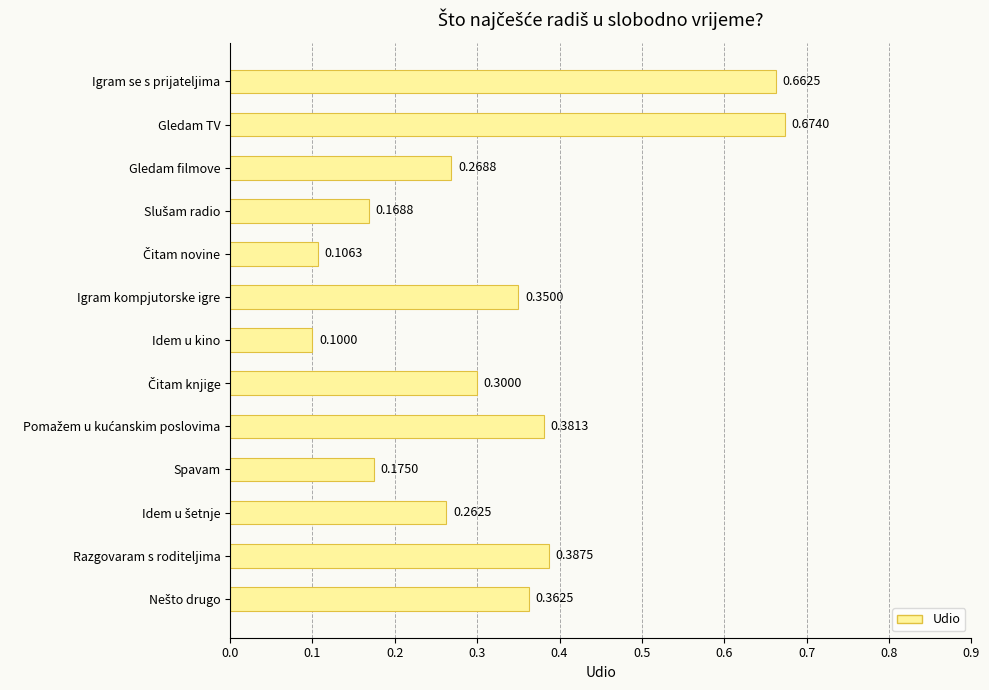

At which category does the chart reach its minimum across all series?

Idem u kino